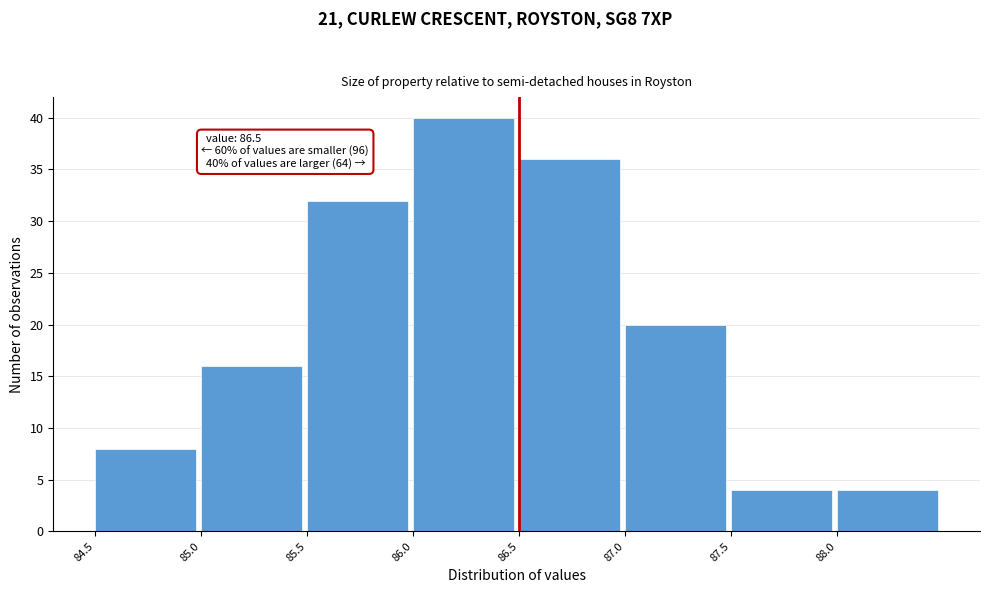

Which range on the x-axis has the tallest bar?

86.0 to 86.5